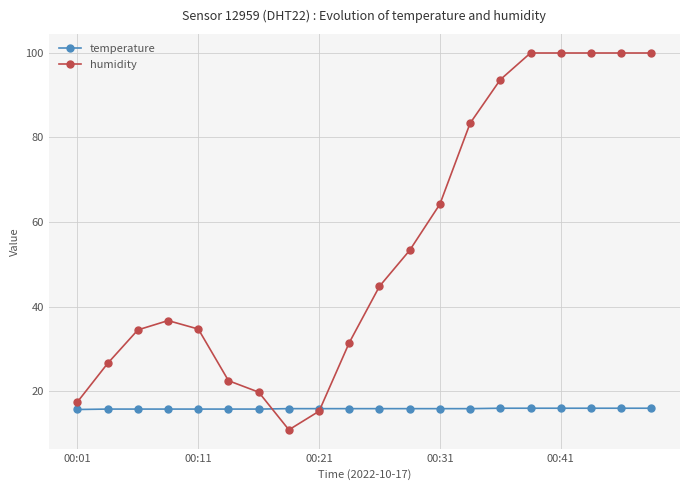

How many lines are shown in the chart?

2